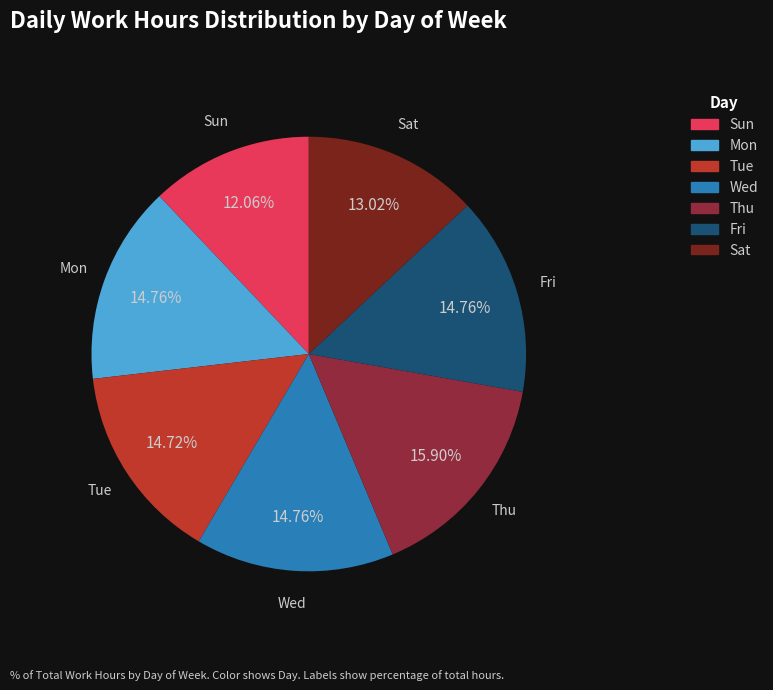

How many segments does this pie chart have?

7